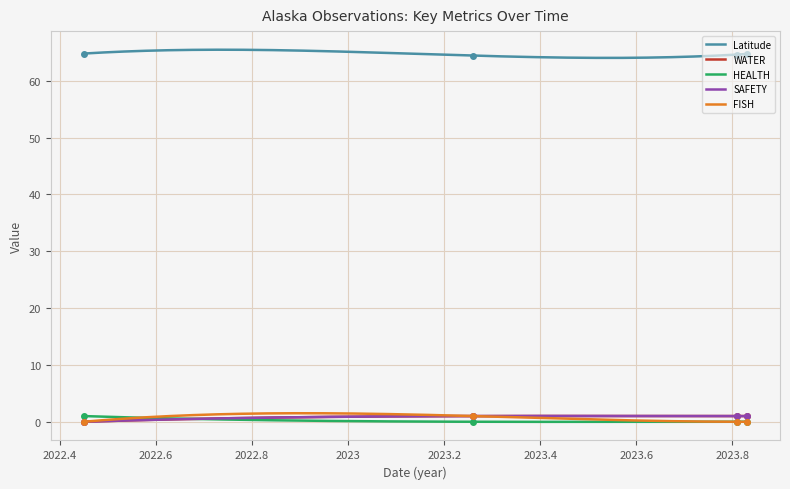

True or false: SAFETY and FISH intersect in this chart.

False